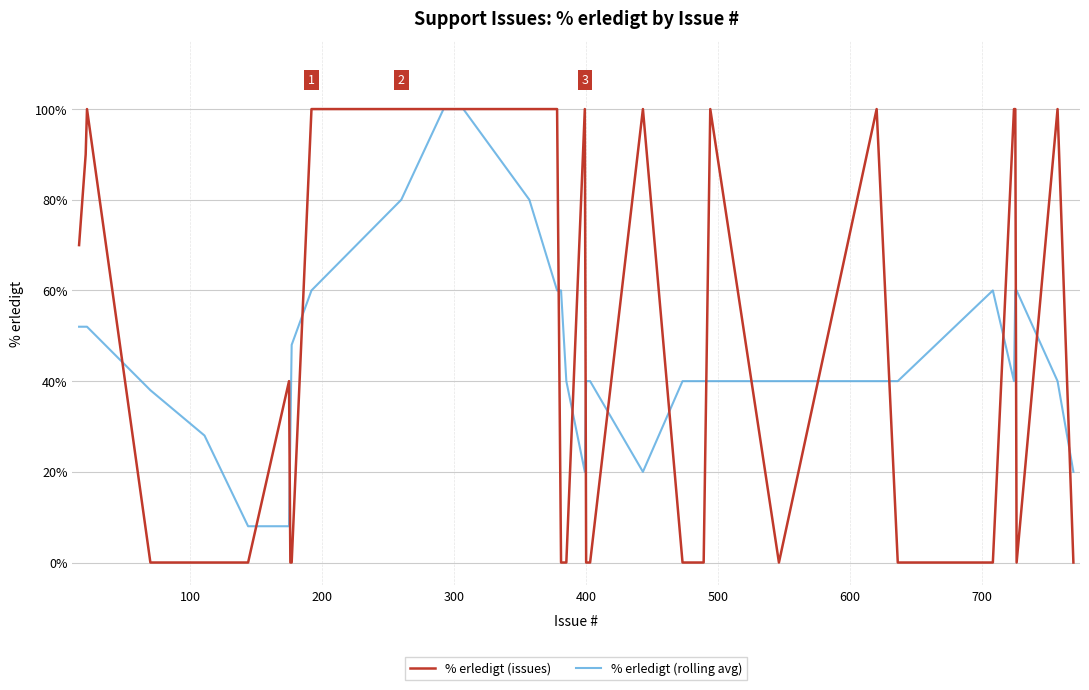

Which series has the widest spread of values?

% erledigt (issues)